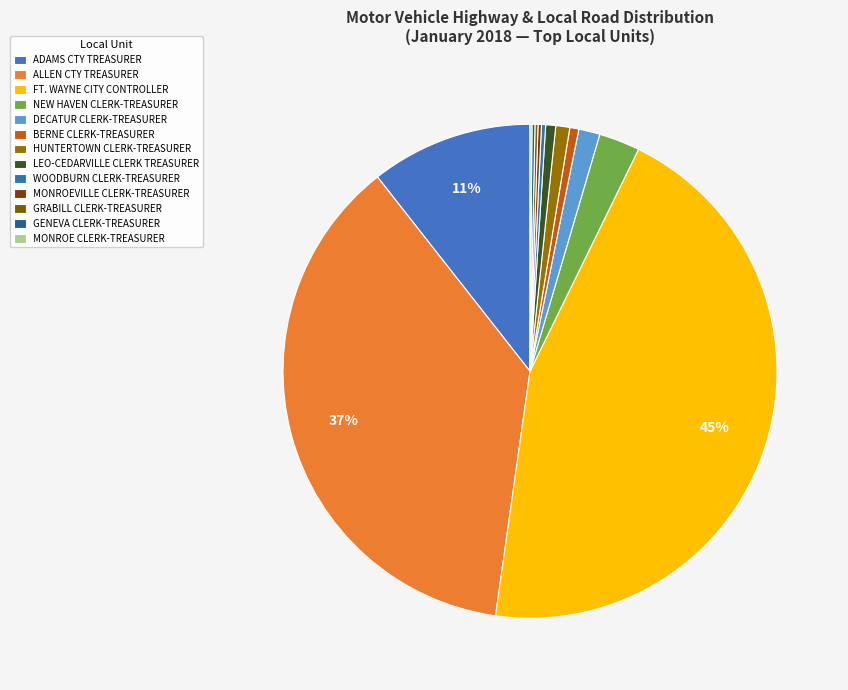

Combined, what portion of the pie is ADAMS CTY TREASURER and LEO-CEDARVILLE CLERK TREASURER?

11.2%